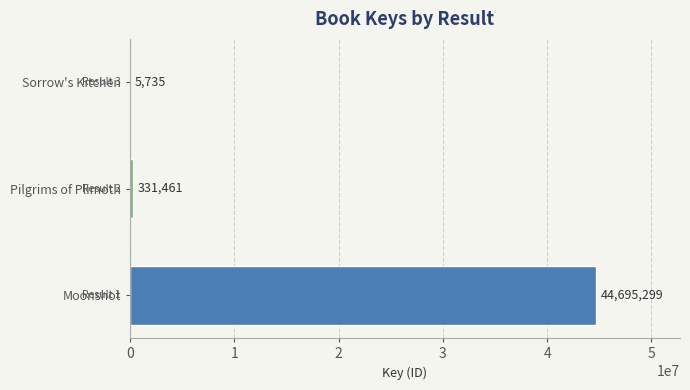

At which category does the chart reach its peak across all series?

Moonshot